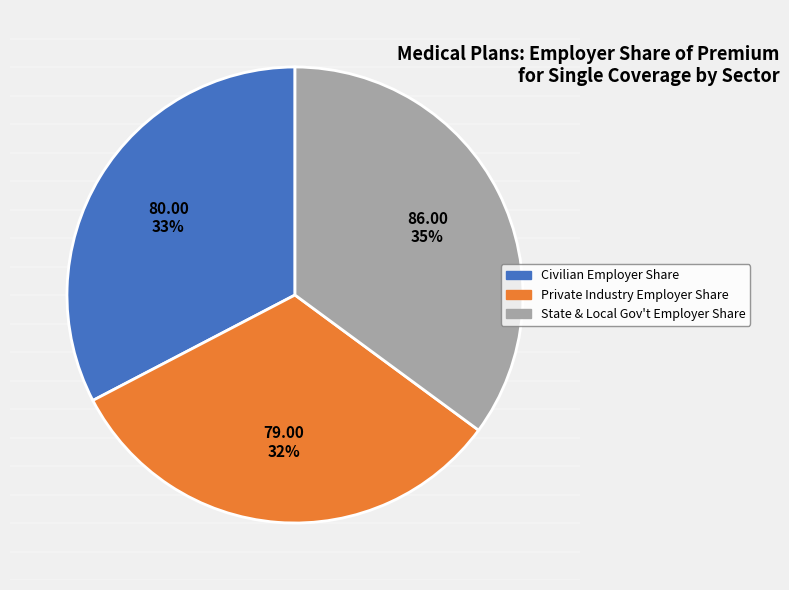

Is there any slice that represents more than half of the pie?

No